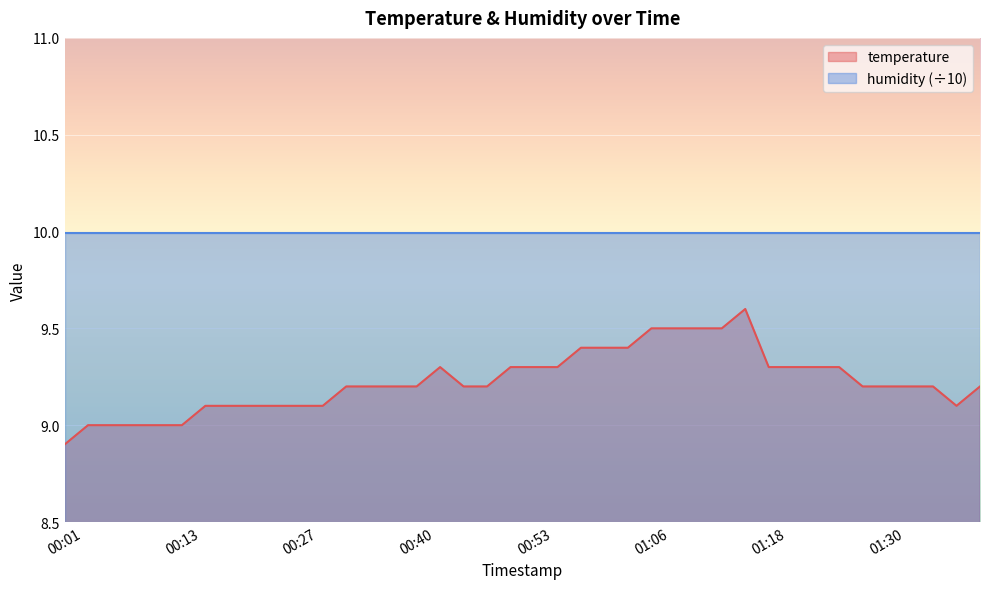

True or false: the data has more than 2 interior local peaks.

False